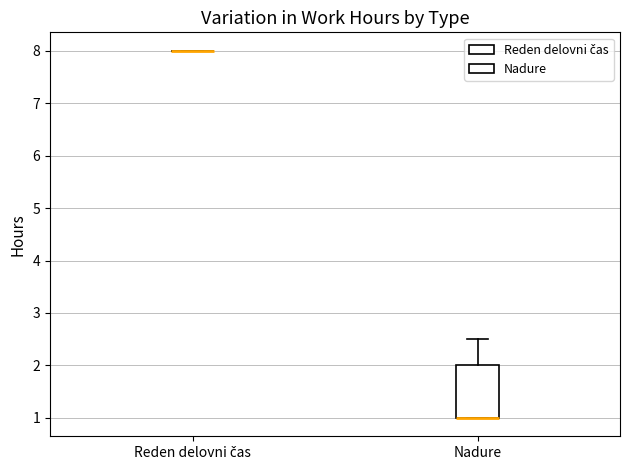

Comparing the boxes themselves (not the whiskers), which one is the tallest?

Nadure